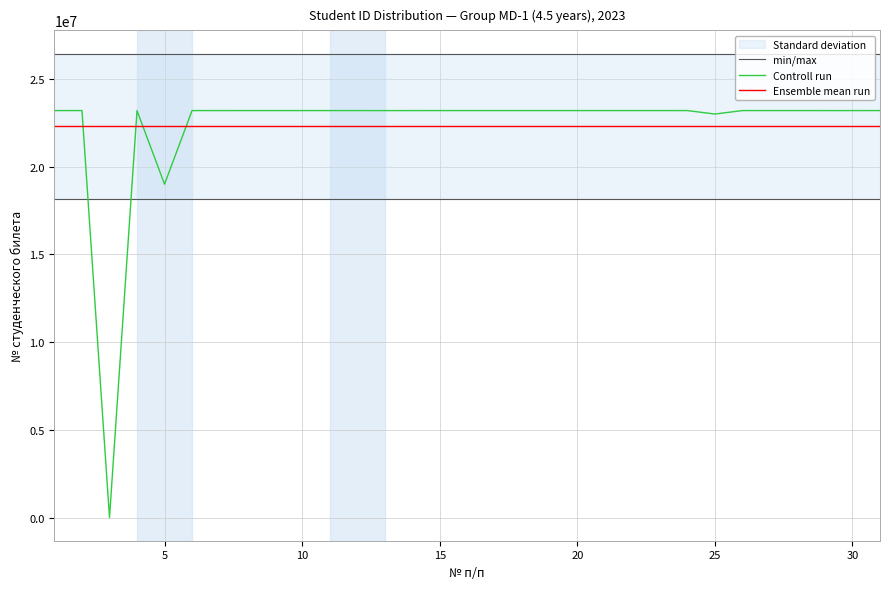

Which series has the largest total across all categories?

min/max